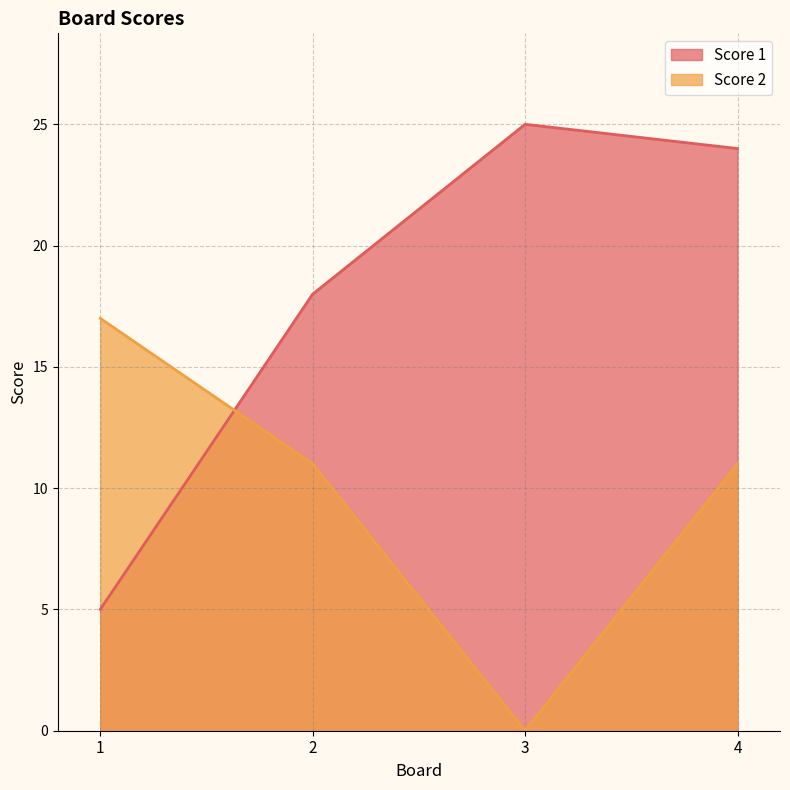

What is the average value of the Score 2 series?

10